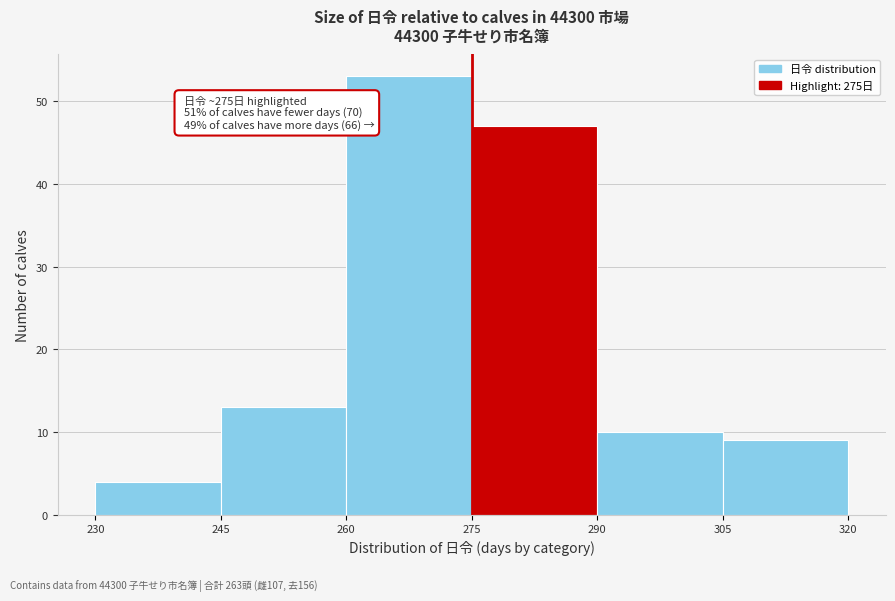

Which range on the x-axis has the tallest bar?

260 to 275